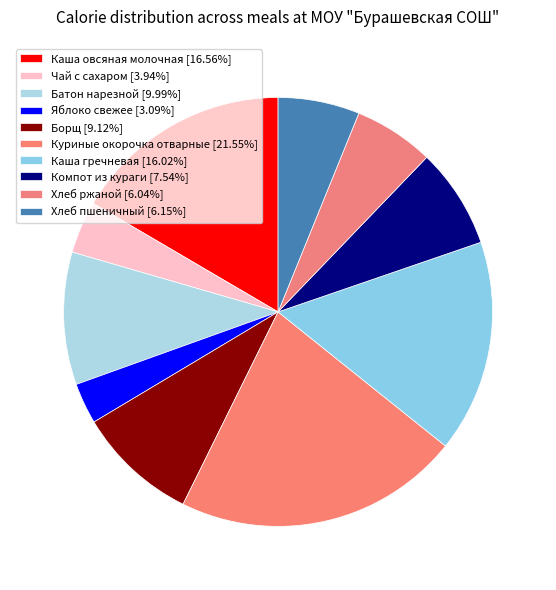

What is the total percentage of Яблоко свежее and Каша овсяная молочная?

19.6%